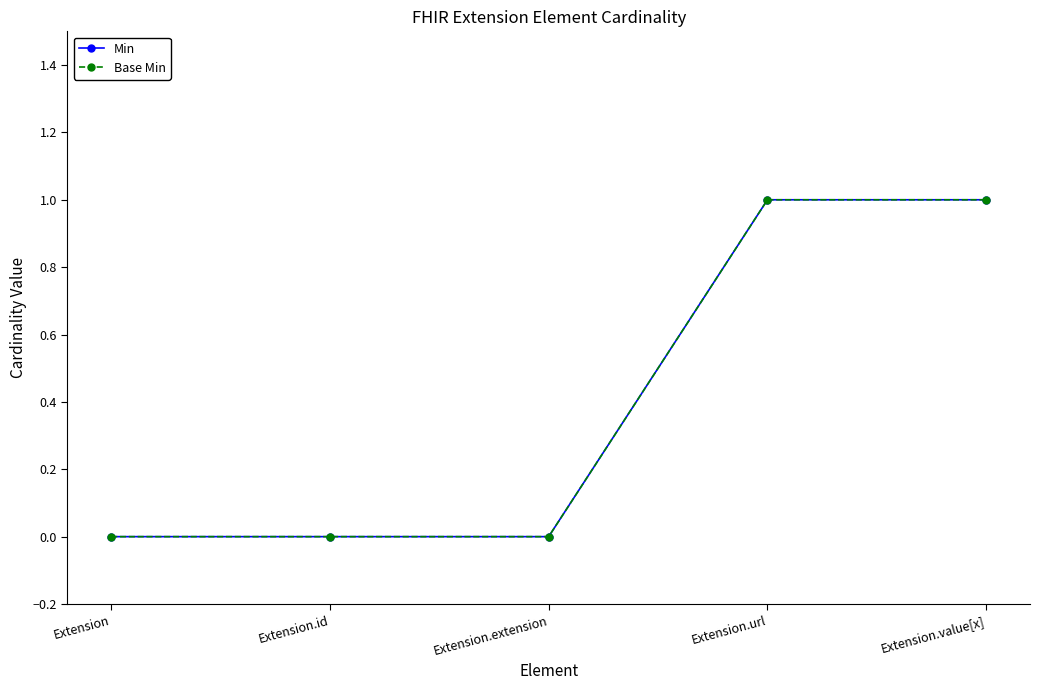

Between Extension.url and Extension.extension, which is larger?

Extension.url